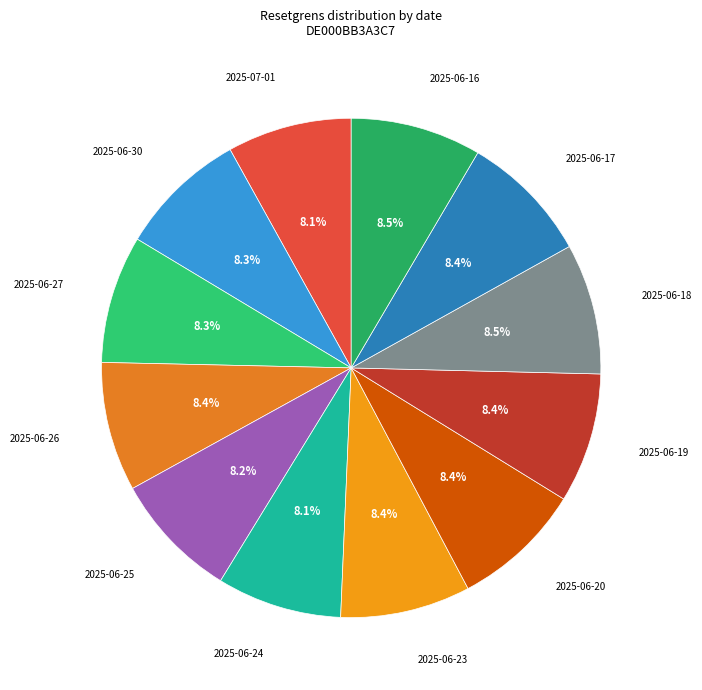

What is the total percentage of 2025-06-25 and 2025-06-26?

16.6%